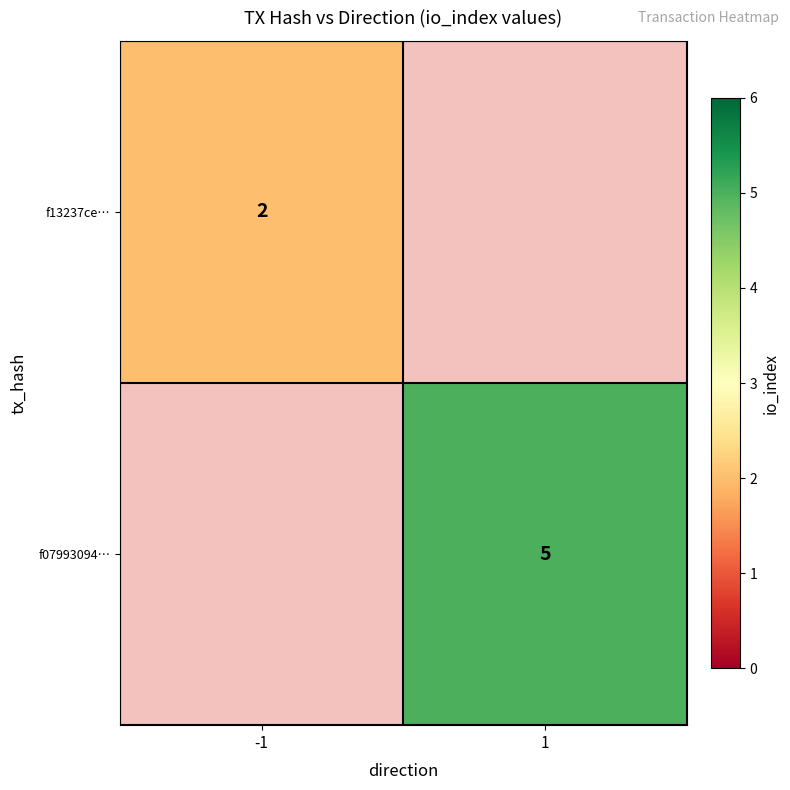

True or false: f13237ce… has a value of 2 at -1.

True